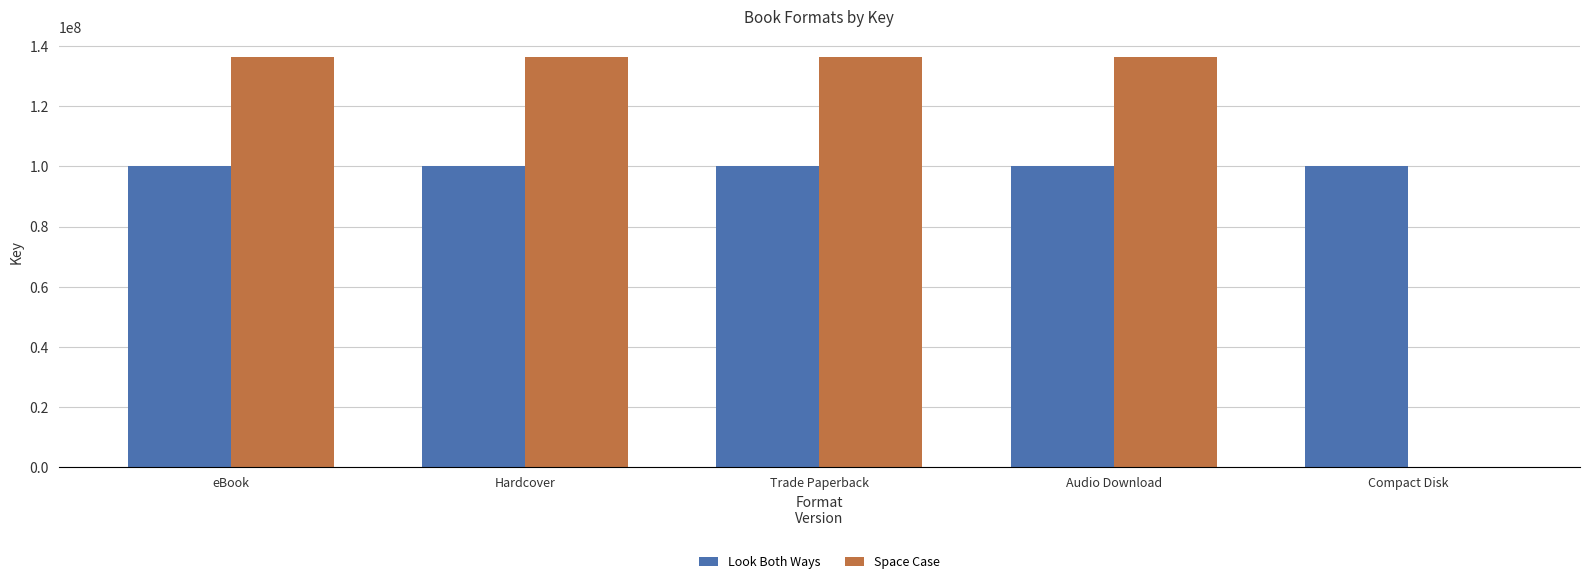

What is the sum of all Look Both Ways values?

501084875